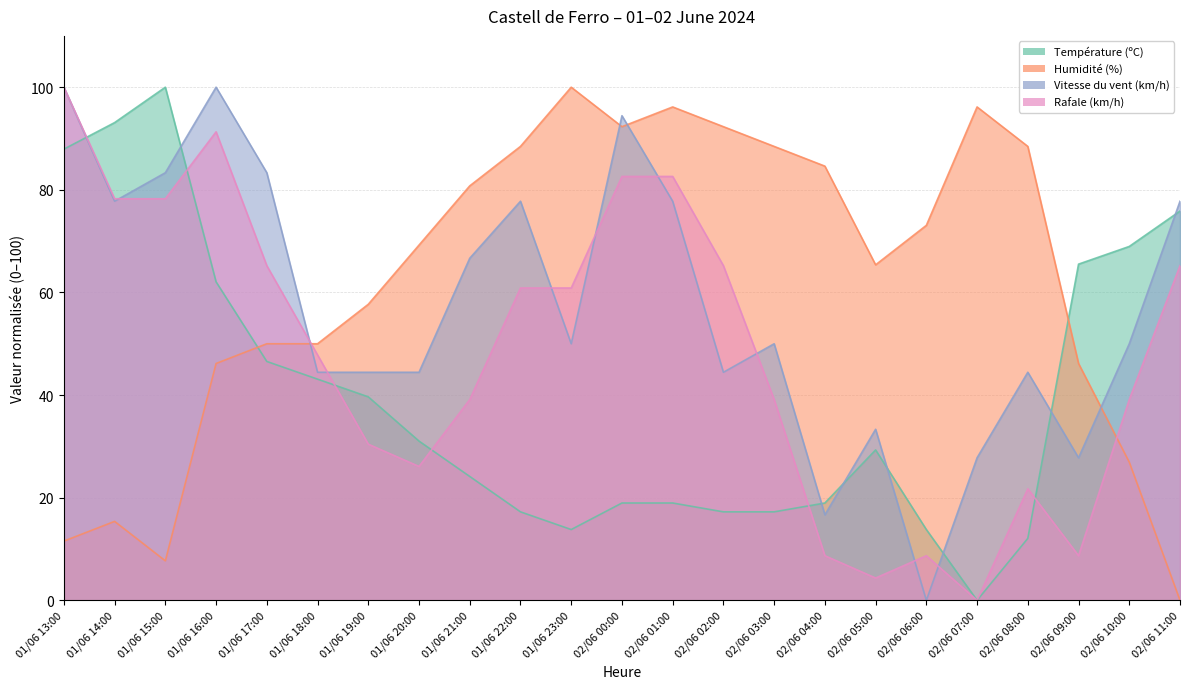

True or false: Vitesse du vent (km/h) has a value of 11.0 at 02/06 07:00.

False